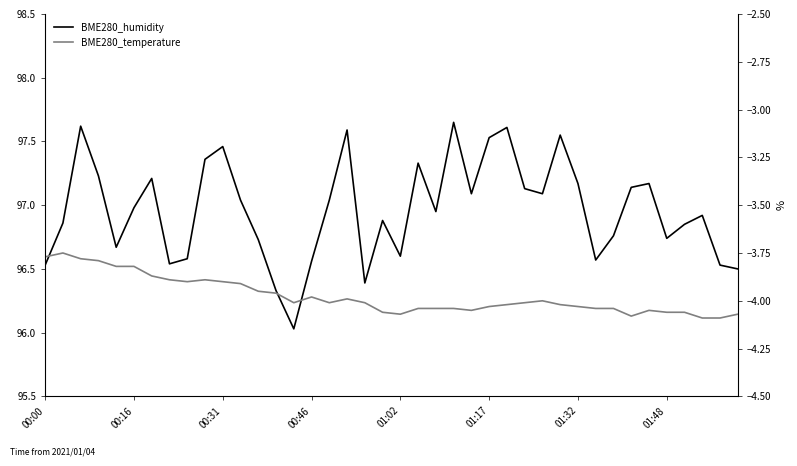

What is the highest value of the BME280_temperature series?

-3.8